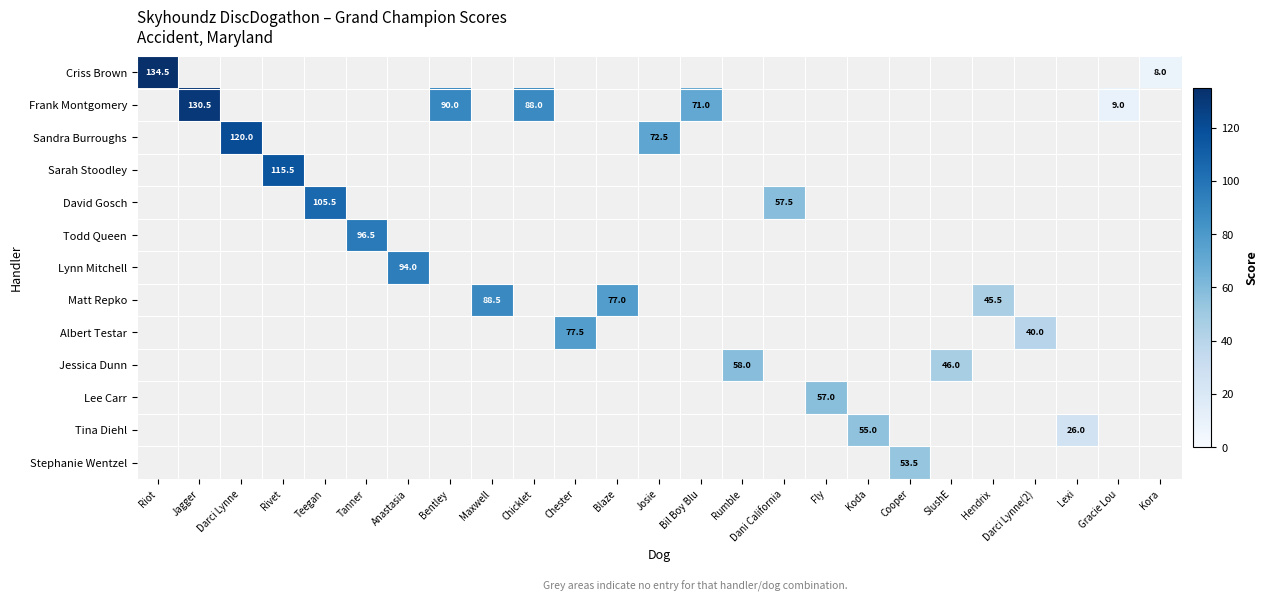

The value of Frank Montgomery at Jagger is 130.5. True or false?

True